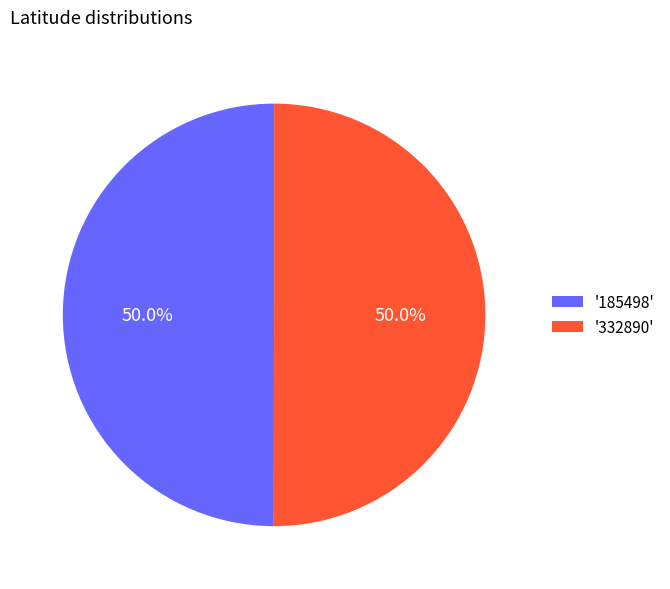

What is the ratio of the value at '332890' to the value at '185498'?

1.0